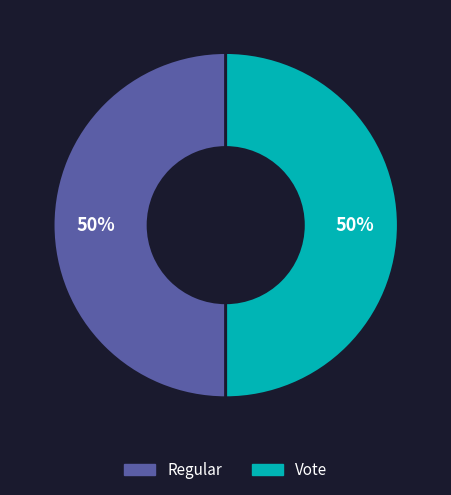

Is the sum of Regular and Vote greater than half?

Yes